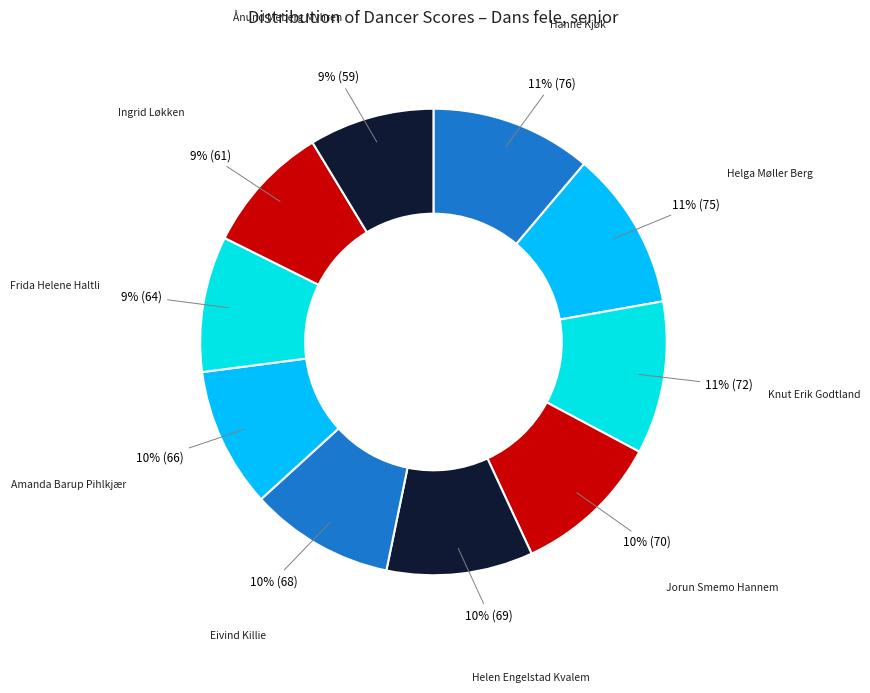

To the nearest percent, what is the difference between the Knut Erik Godtland and Amanda Barup Pihlkjær slice percentages?

1%